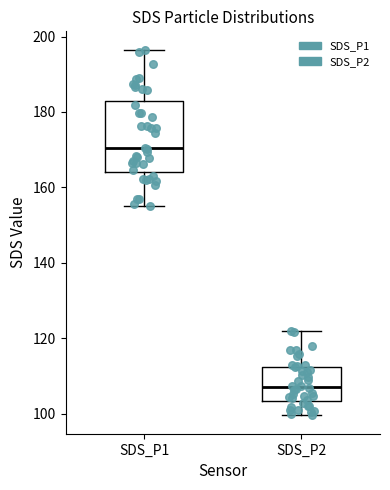

Where does the lower whisker of the box for SDS_P1 end on the y-axis? The values are not printed on the chart, so give them approximately, as read against the axis.

156